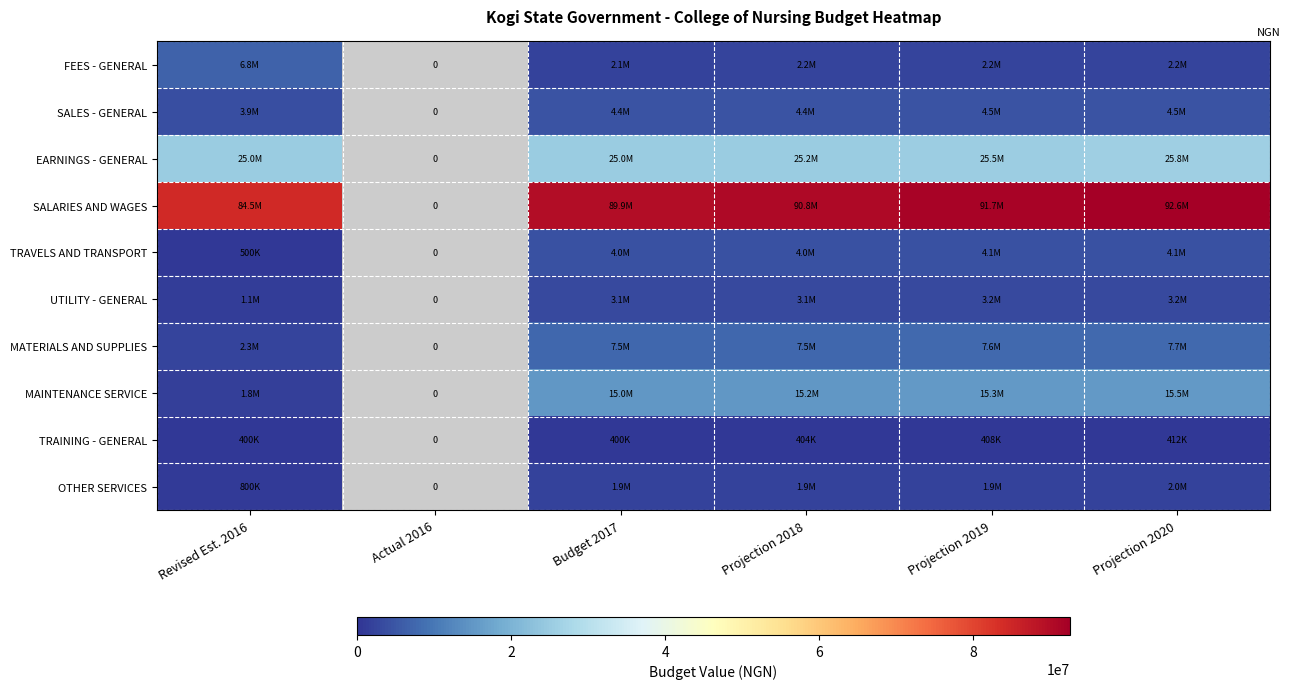

What is the maximum value shown in the chart?

92588101.4